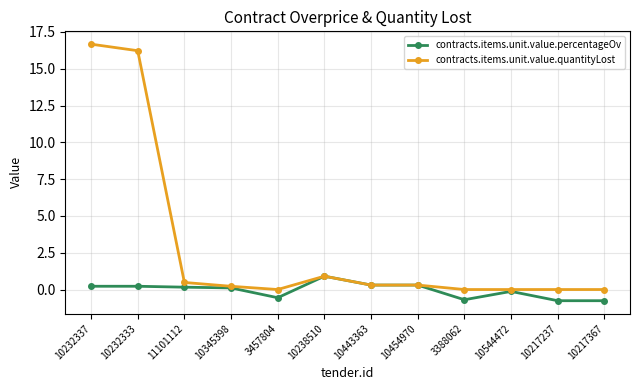

The contracts.items.unit.value.percentageOv series shows -0.1 at 10544472. True or false?

True